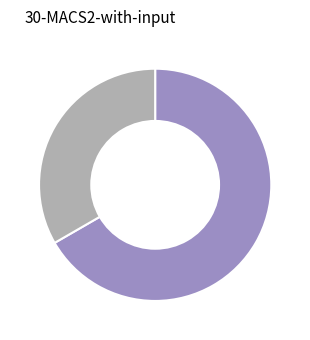

Does any single category account for the majority?

Yes